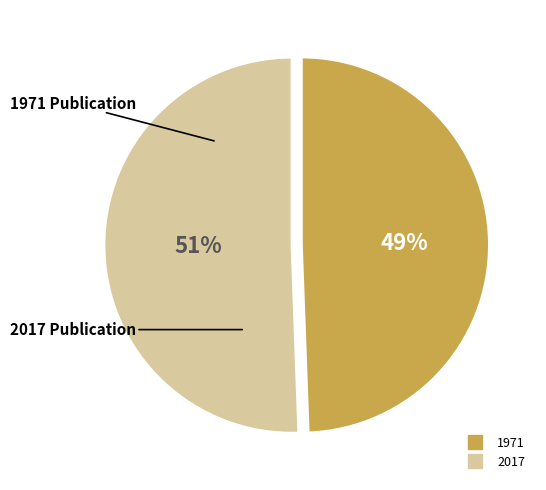

What is the smallest slice in the pie chart?

1971